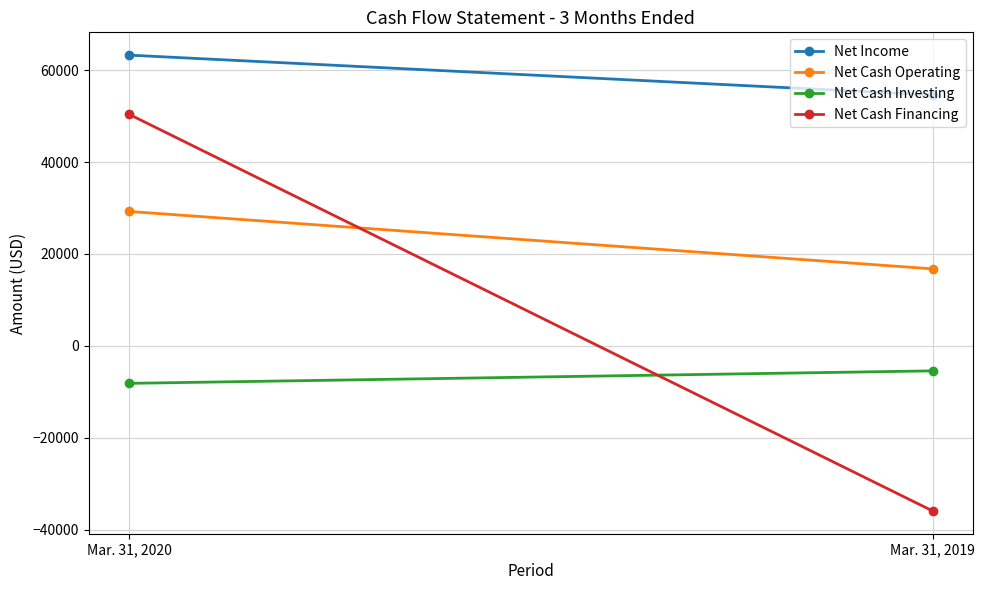

What is the minimum value shown in the chart?

-35920